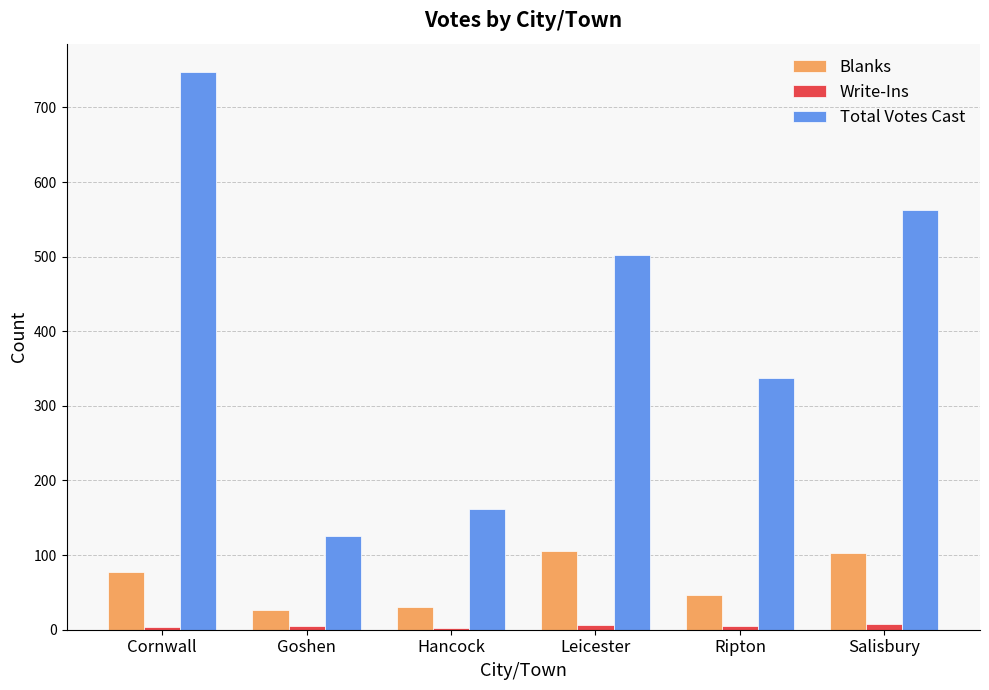

At which label is Total Votes Cast closest to 436?

Leicester